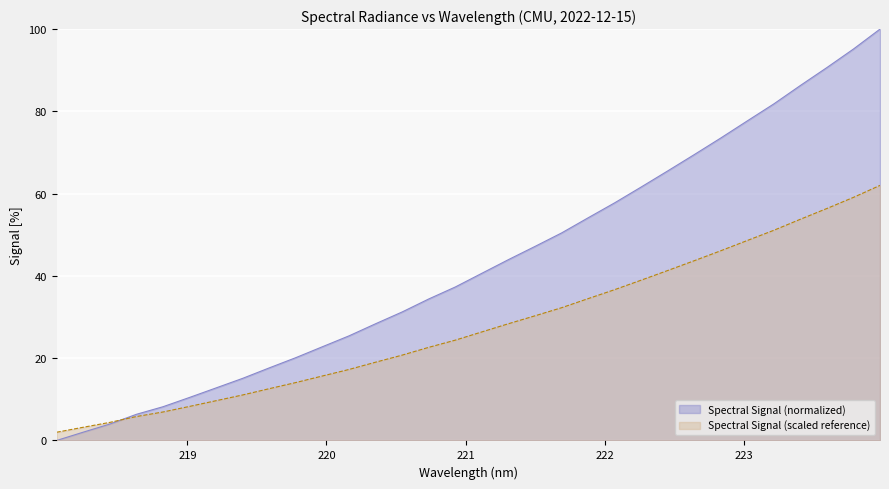

The value at 219.3979 is 15.8. True or false?

False